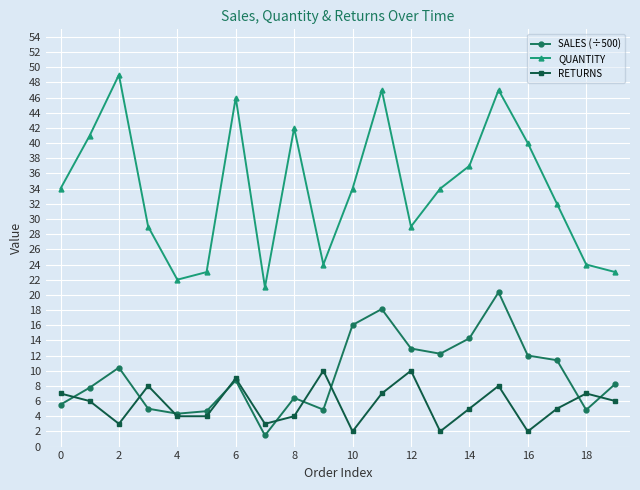

At how many categories does at least one series exceed 28?

14